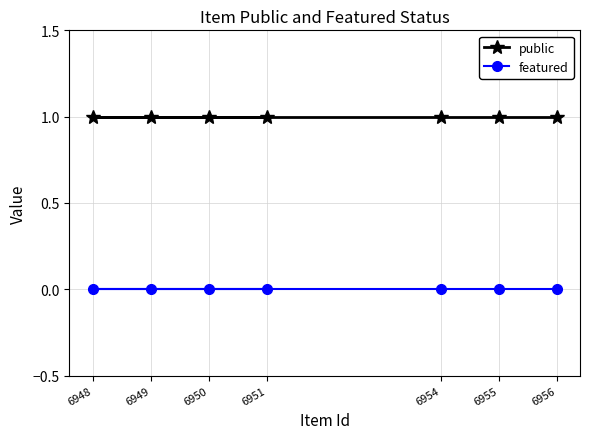

Reading left to right, transcribe all the data shown in this chart.

public: 6948=1	6949=1	6950=1	6951=1	6954=1	6955=1	6956=1
featured: 6948=0	6949=0	6950=0	6951=0	6954=0	6955=0	6956=0